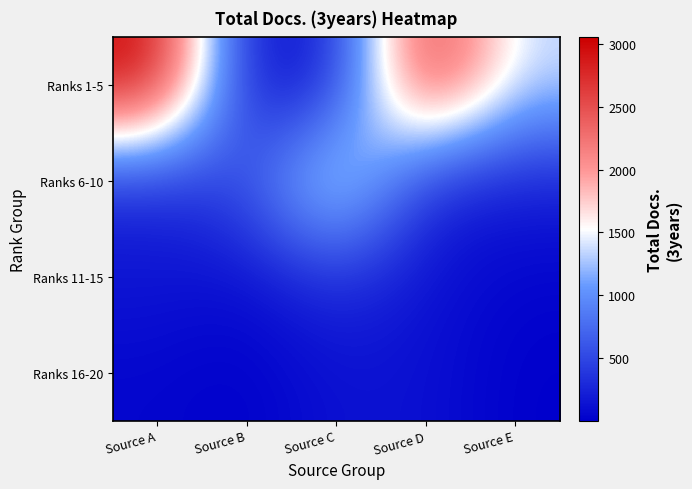

Reading left to right, list all the values displayed in this chart.

Ranks 1-5: Source A=3049	Source B=49	Source C=228	Source D=2841	Source E=1342
Ranks 6-10: Source A=276	Source B=558	Source C=1800	Source D=242	Source E=223
Ranks 11-15: Source A=161	Source B=94	Source C=343	Source D=130	Source E=43
Ranks 16-20: Source A=52	Source B=5	Source C=137	Source D=123	Source E=6